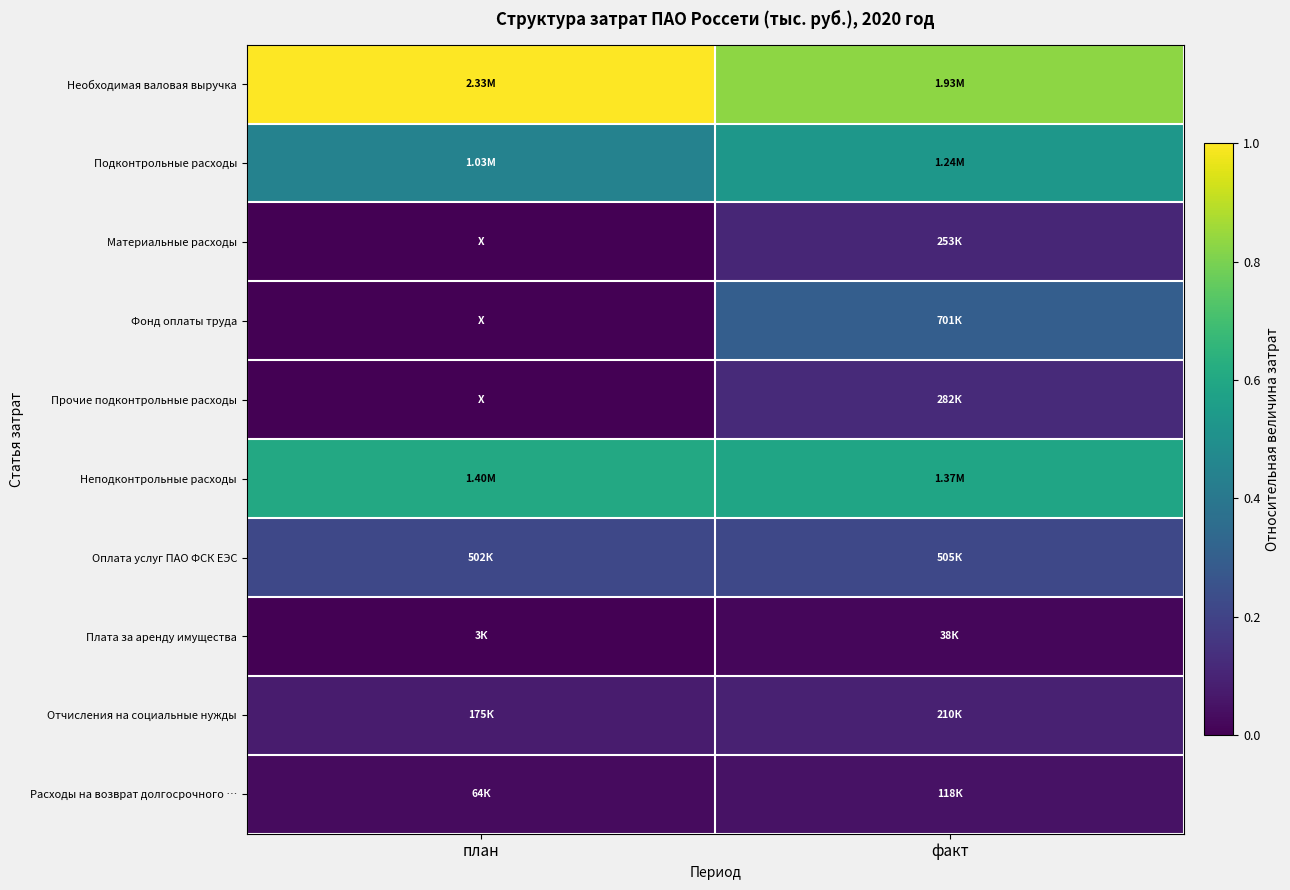

What is the spread (max minus min) of values at план?

1.0